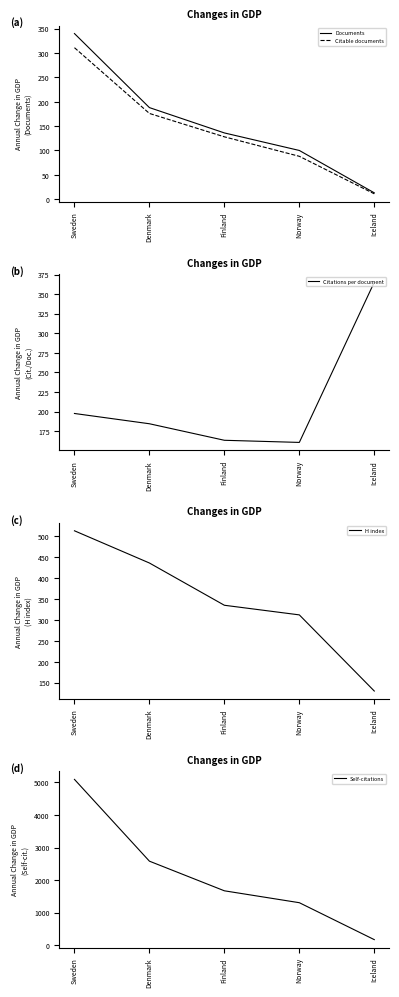

The value of H index at Finland is 171.2. True or false?

False